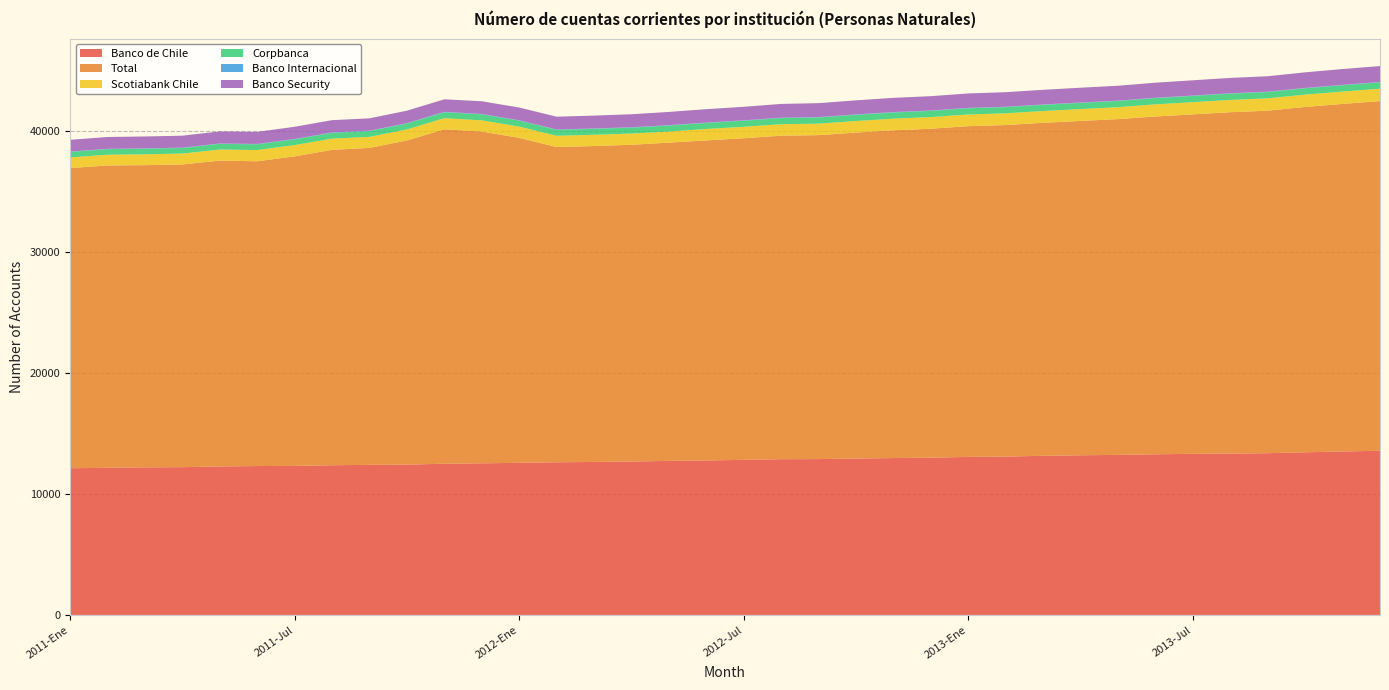

Reading left to right, transcribe all the data shown in this chart.

Banco de Chile: 12135	12165	12208	12221	12279	12315	12324	12380	12412	12431	12506	12539	12581	12626	12654	12688	12741	12778	12825	12882	12889	12933	12976	13007	13070	13097	13160	13205	13237	13287	13326	13347	13375	13451	13517	13581
Total: 24822	25008	24992	25034	25300	25203	25602	26084	26215	26812	27659	27438	26877	26070	26127	26196	26323	26467	26600	26755	26792	26962	27108	27203	27353	27418	27542	27650	27770	27938	28073	28231	28331	28561	28748	28916
Scotiabank Chile: 879	887	896	901	911	930	932	928	909	910	919	927	929	931	930	928	915	946	947	948	952	955	959	965	968	971	973	980	986	1002	1008	1014	1020	1021	1019	1024
Corpbanca: 461	462	462	463	470	471	473	481	481	487	491	494	495	494	491	492	495	497	502	505	509	511	513	513	514	512	511	513	514	518	521	522	521	524	525	527
Banco Internacional: 24	25	27	27	31	32	33	33	33	32	33	32	27	27	33	28	34	32	33	34	33	33	33	32	32	32	32	32	27	29	28	29	30	30	30	25
Banco Security: 973	981	985	990	997	1001	1007	1014	1020	1030	1037	1053	1055	1059	1062	1077	1092	1109	1118	1139	1151	1165	1177	1184	1192	1203	1213	1223	1232	1245	1261	1271	1275	1289	1309	1322